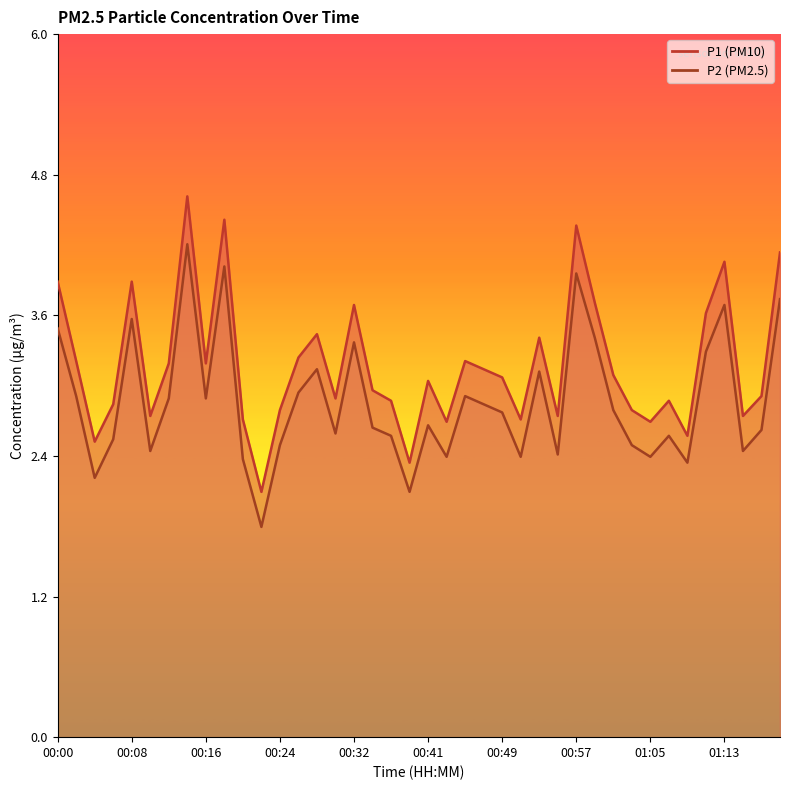

Which has a higher value, 01:15 or 00:57?

00:57